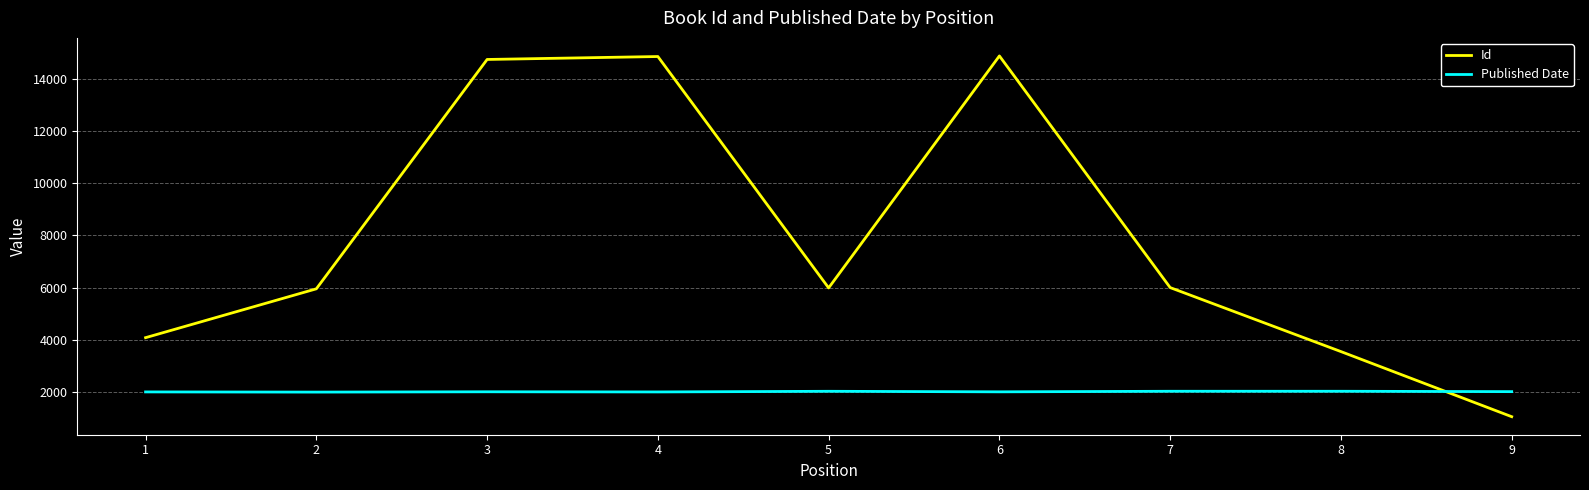

What is the difference between the Id values at 9 and 7?

4957